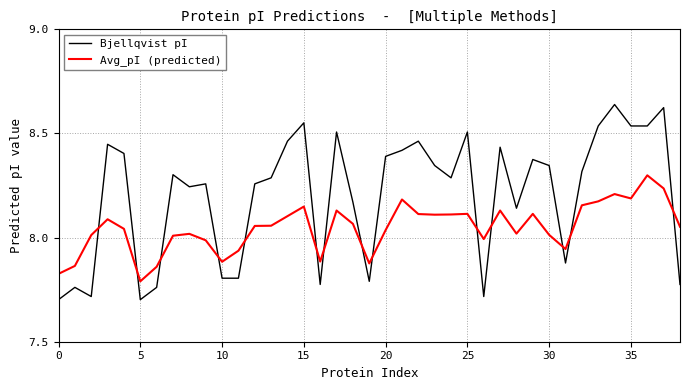

What are all the series names shown in the legend?

Bjellqvist pI, Avg_pI (predicted)